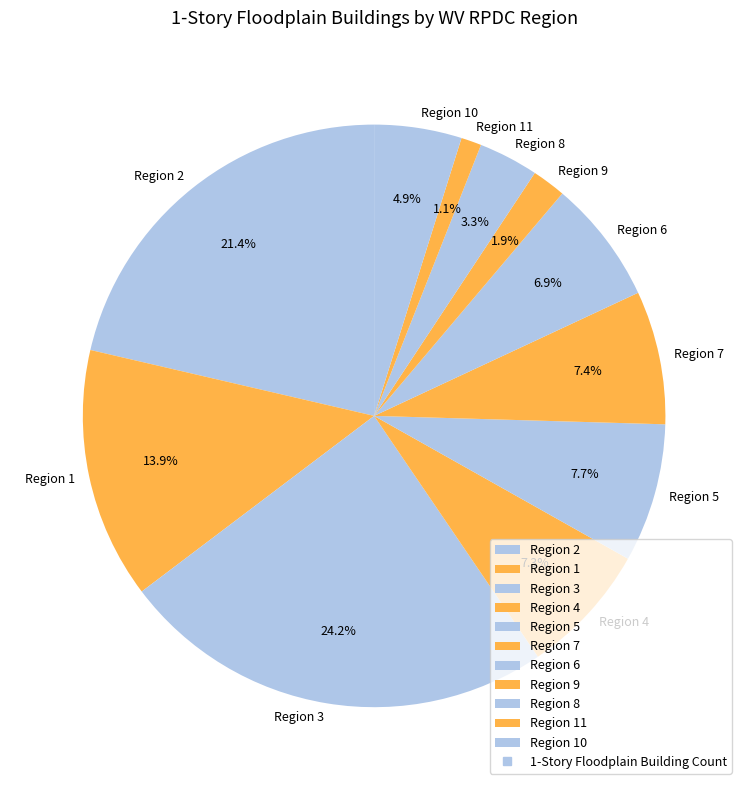

What is the largest slice in the pie chart?

Region 3